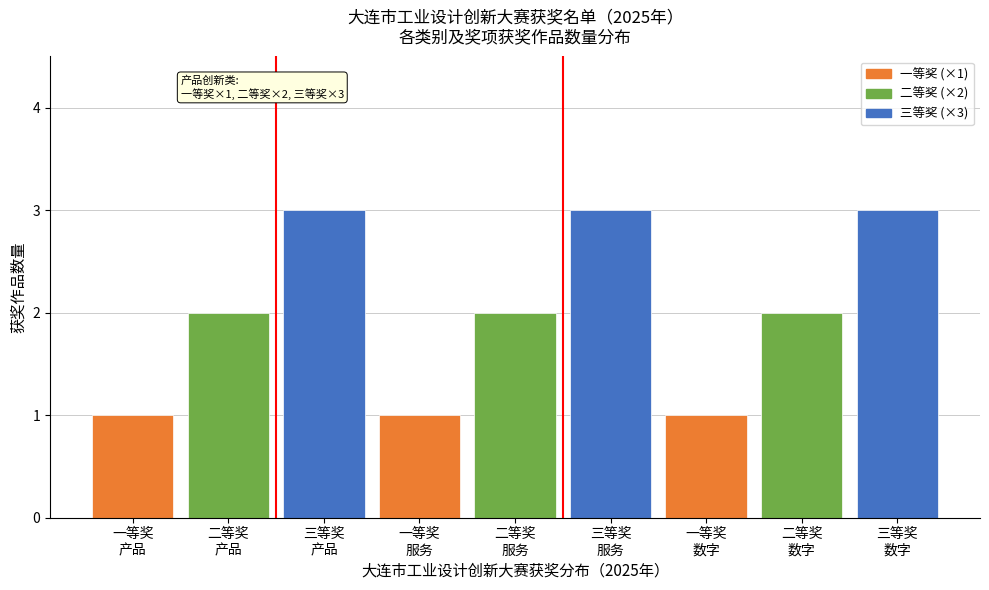

Reading left to right, extract all data points from this chart.

1	2	3	1	2	3	1	2	3